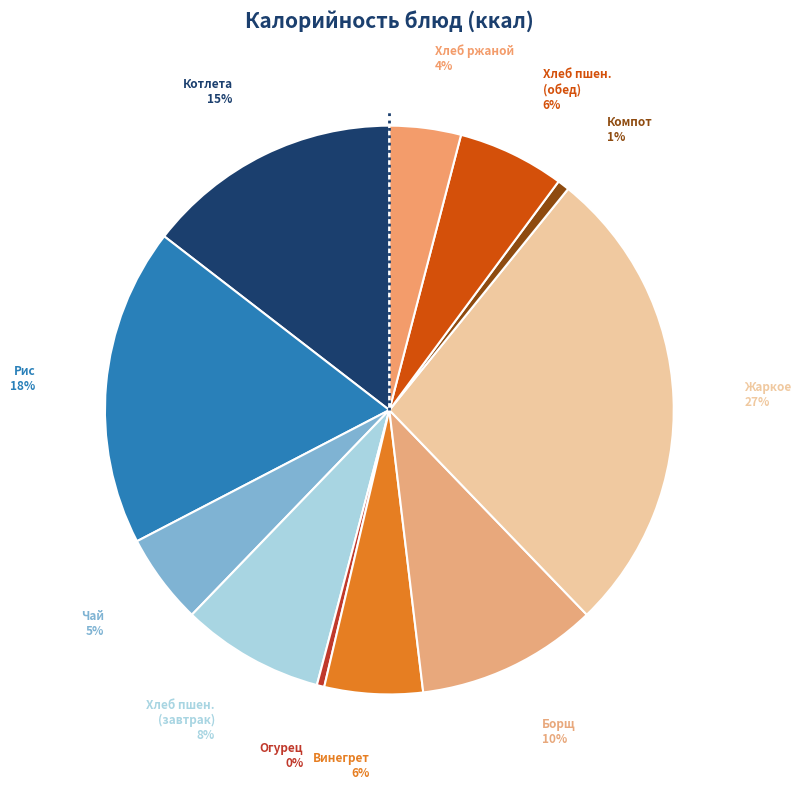

What is the ratio of the value at Винегрет to the value at Огурец?

13.2